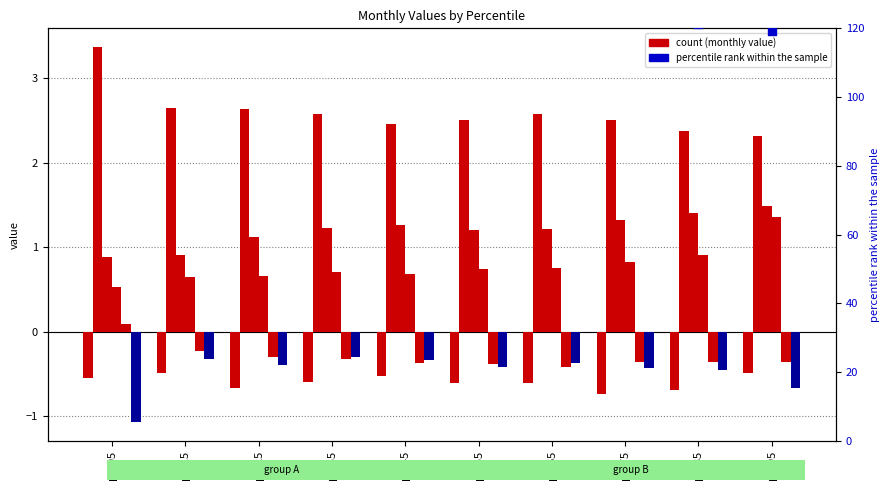

At which category is the sum across all series the highest?

pct95